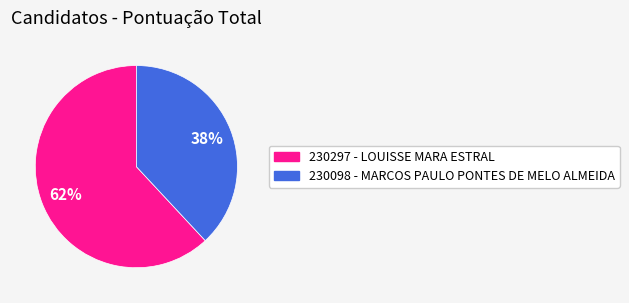

How many segments does this pie chart have?

2